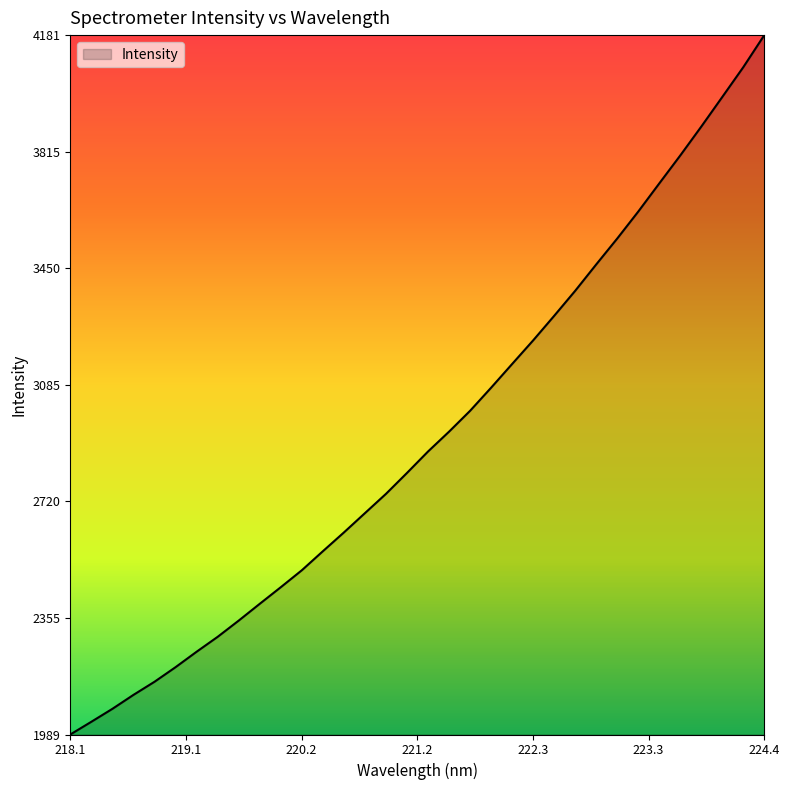

What is the minimum value shown in the chart?

1989.9